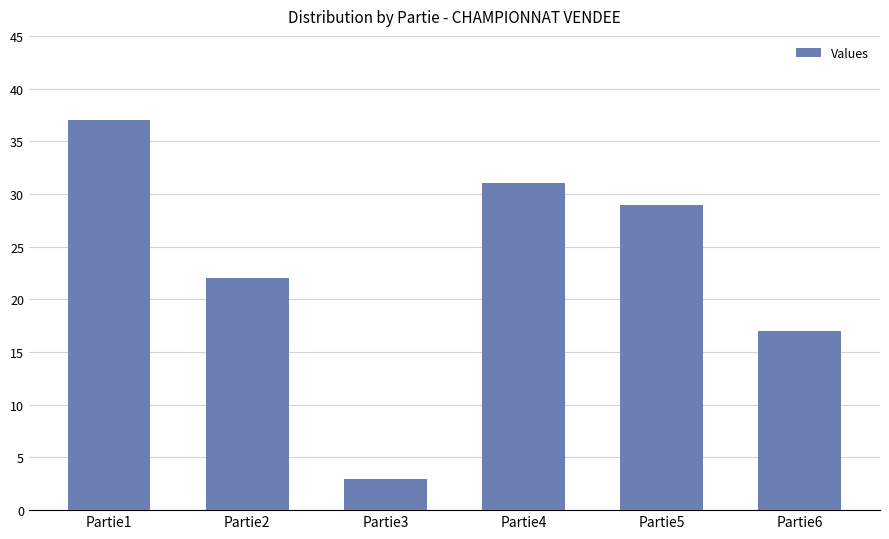

What is the difference between the maximum and minimum values?

34